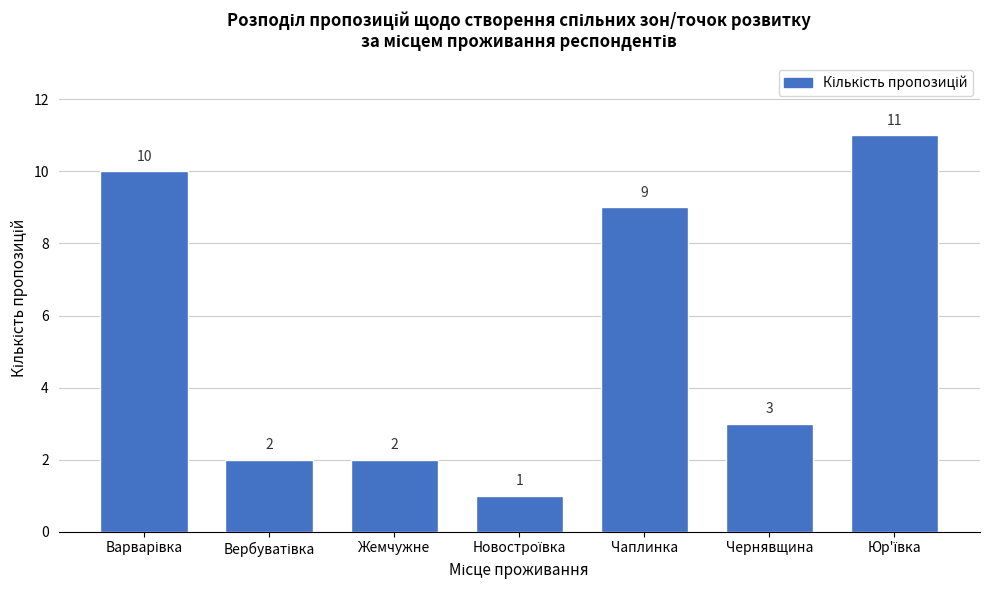

Reading right to left, what are all the values shown in this chart?

11	3	9	1	2	2	10